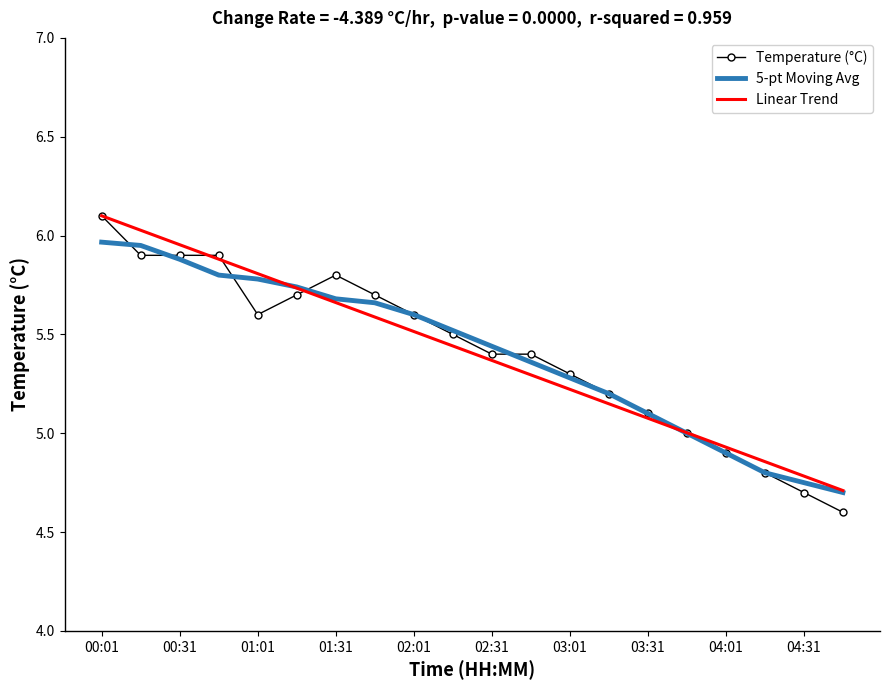

What is the smallest value displayed?

4.6